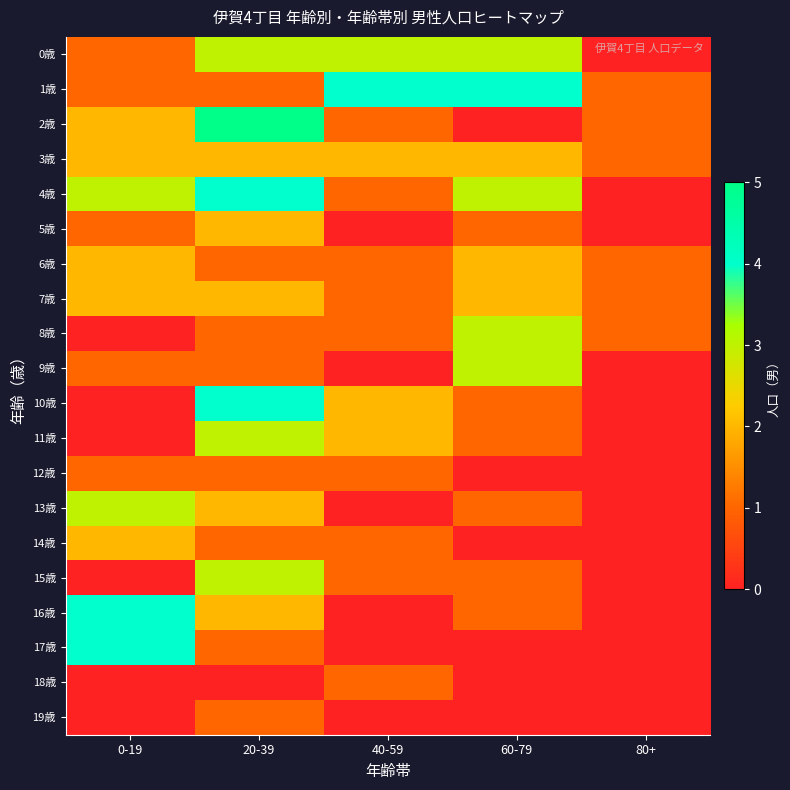

At how many categories does at least one series exceed 1?

4